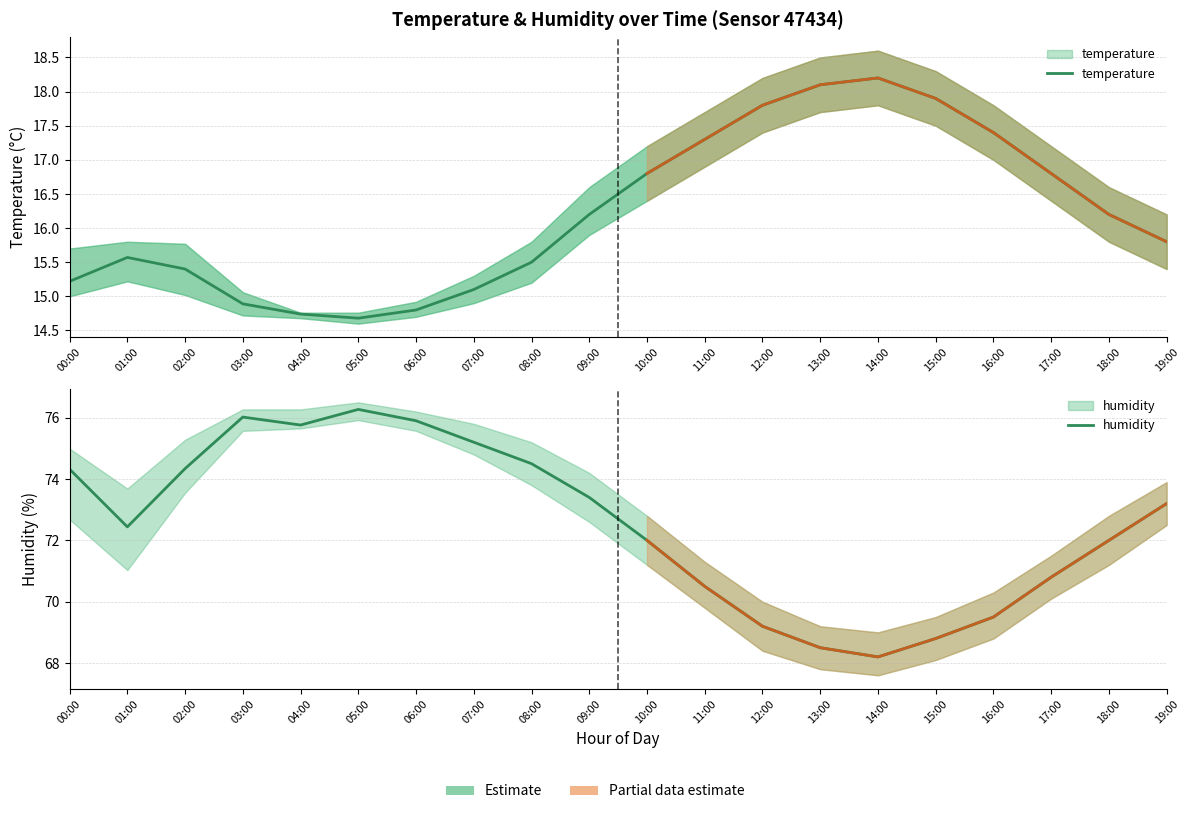

True or false: temperature and humidity cross at least once.

False